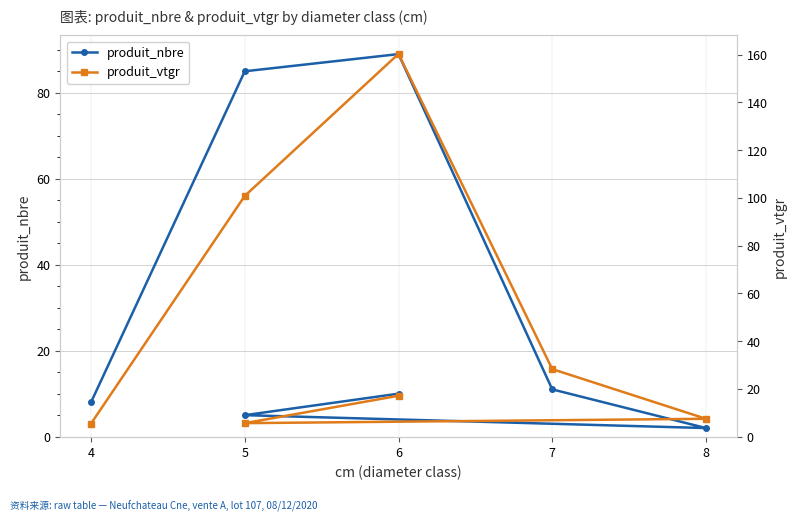

How many lines are shown in the chart?

2